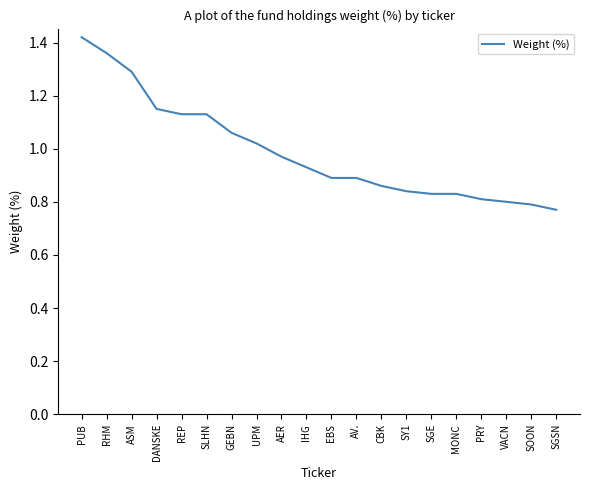

What is the difference between the values at RHM and GEBN?

0.3